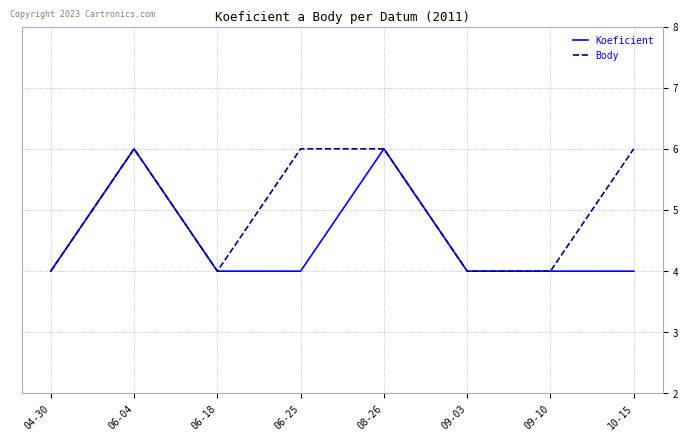

What is the highest value of the Koeficient series?

6